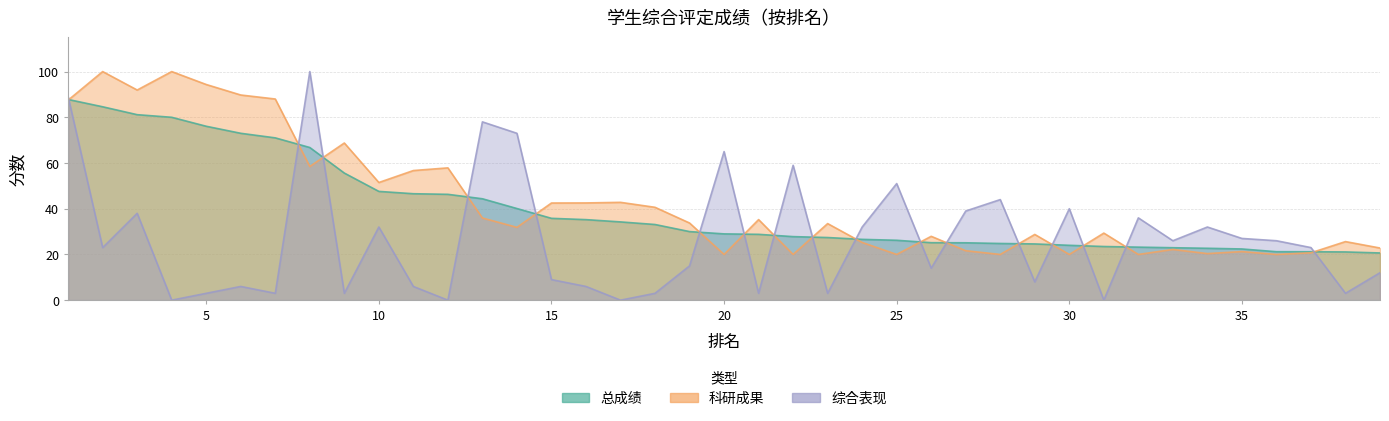

Where is the first local maximum for 综合表现?

3